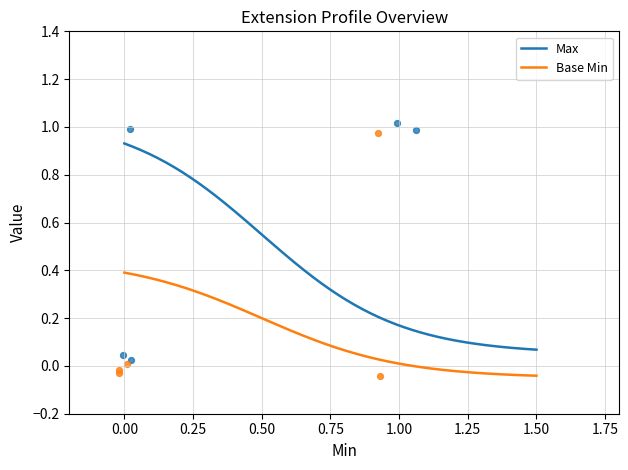

Which series contains the highest Y value?

Max